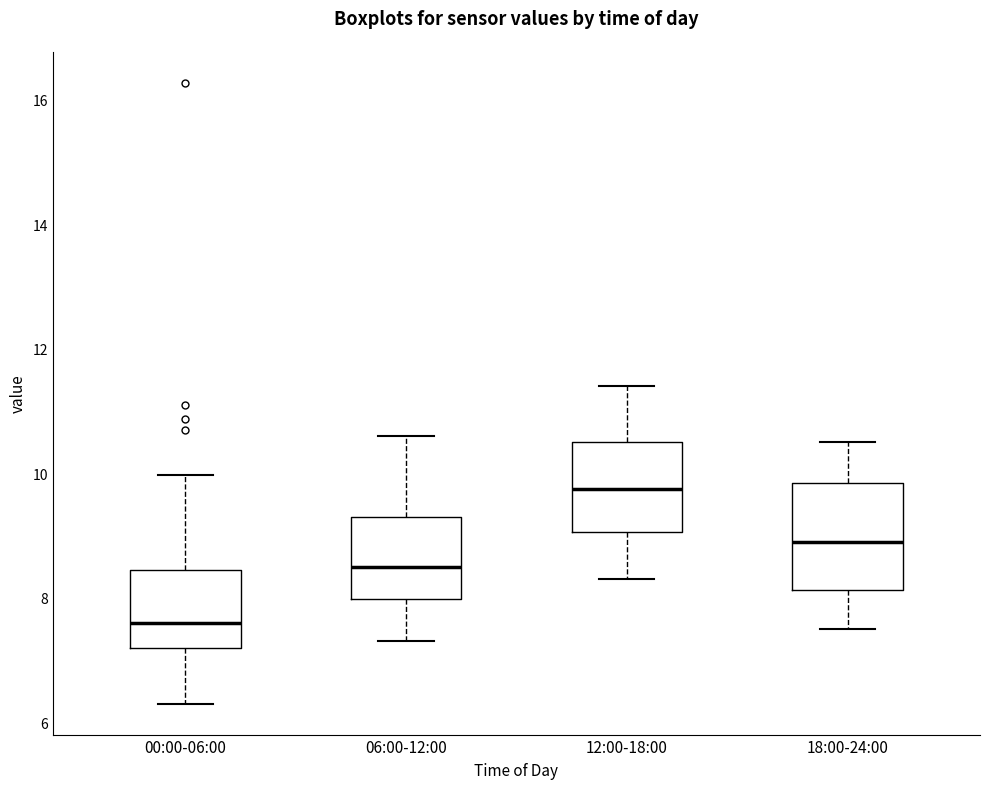

Where is the lower edge of the box for 00:00-06:00 on the y-axis? The values are not printed on the chart, so give them approximately, as read against the axis.

7.2